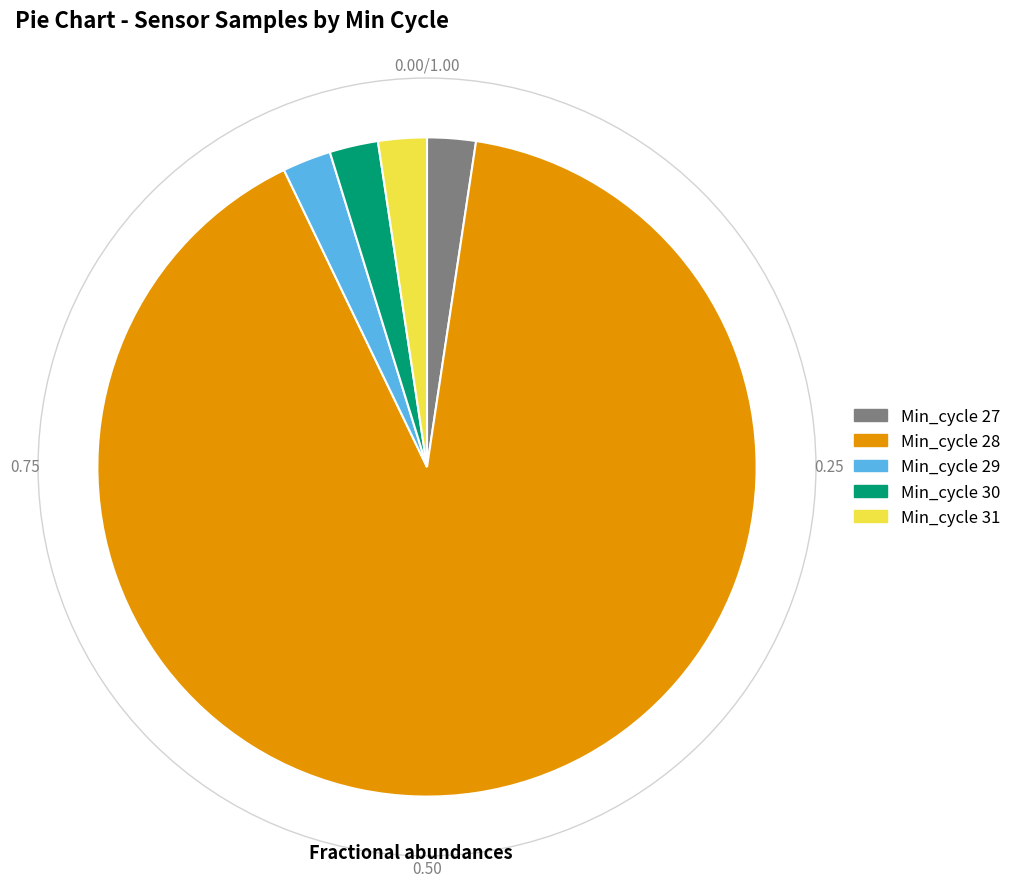

Is there any slice that represents more than half of the pie?

Yes